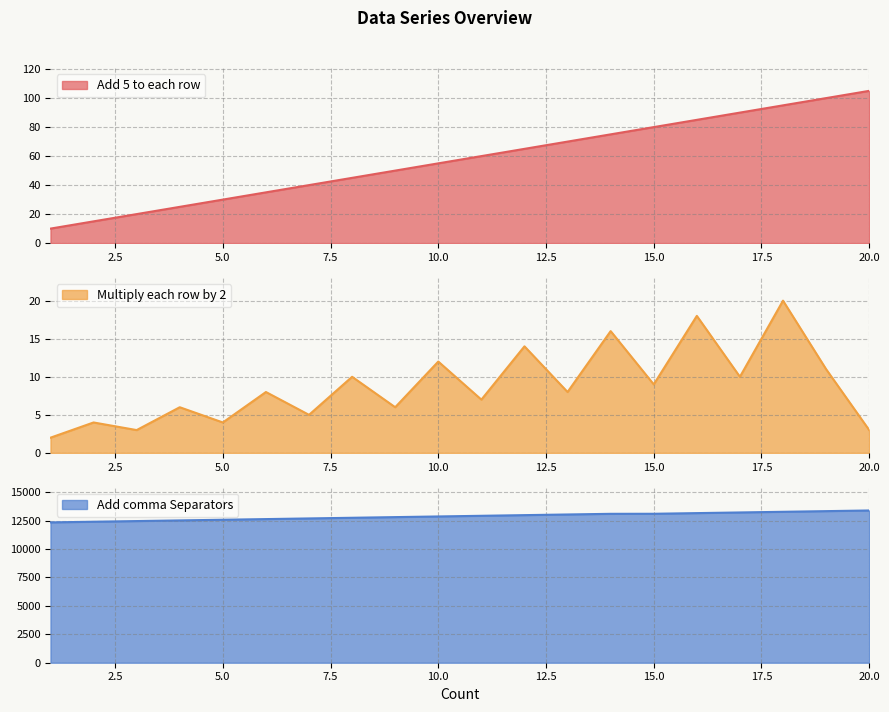

Rank the categories by Add 5 to each row value from highest to lowest.

20, 19, 18, 17, 16, 15, 14, 13, 12, 11, 10, 9, 8, 7, 6, 5, 4, 3, 2, 1